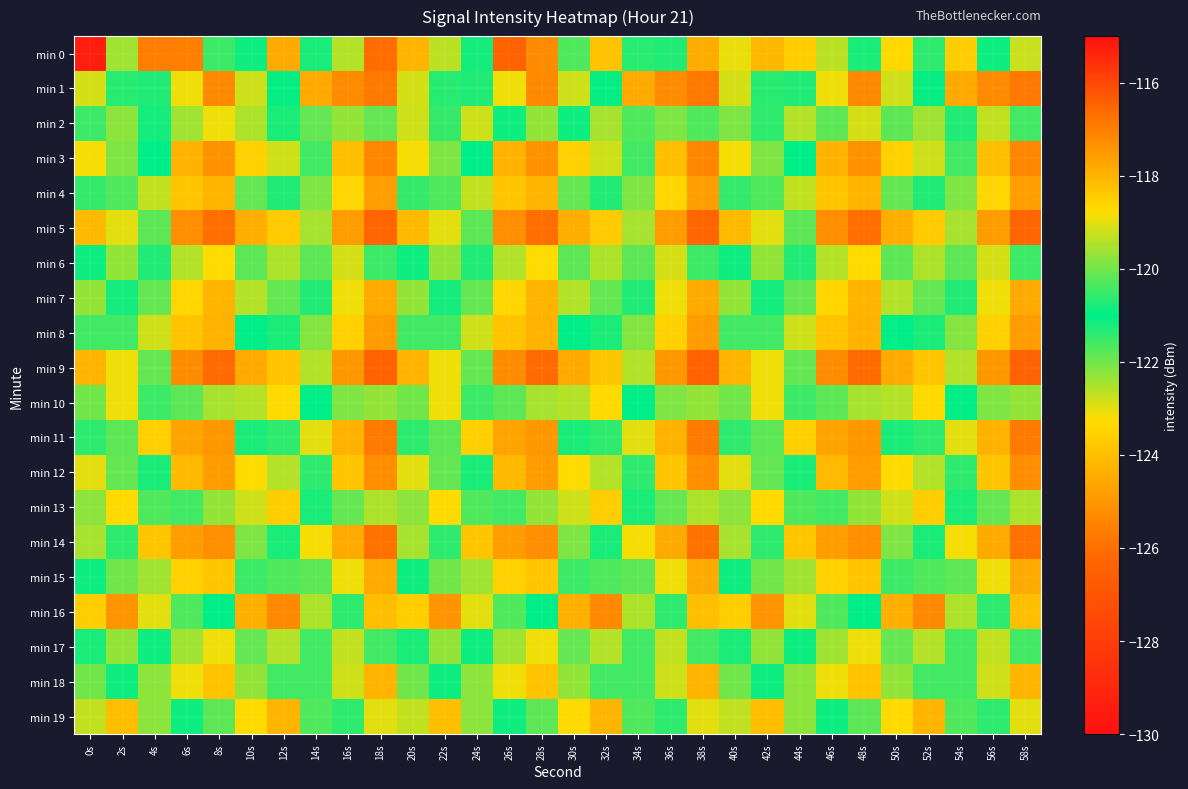

Reading left to right, transcribe all the data shown in this chart.

min 0: 0s=-129.4	2s=-122.4	4s=-125.6	6s=-125.6	8s=-121.5	10s=-120.9	12s=-124.5	14s=-120.8	16s=-119.4	18s=-126.1	20s=-118.0	22s=-122.6	24s=-120.8	26s=-126.3	28s=-125.3	30s=-120.3	32s=-123.9	34s=-121.4	36s=-120.7	38s=-124.4	40s=-123.1	42s=-124.2	44s=-123.7	46s=-122.6	48s=-121.2	50s=-123.4	52s=-120.6	54s=-123.6	56s=-121.1	58s=-122.8
min 1: 0s=-122.9	2s=-121.3	4s=-121.3	6s=-123.1	8s=-125.4	10s=-122.8	12s=-121.0	14s=-124.5	16s=-125.3	18s=-125.8	20s=-122.9	22s=-121.3	24s=-121.3	26s=-123.1	28s=-125.4	30s=-122.8	32s=-121.0	34s=-124.5	36s=-125.3	38s=-125.8	40s=-122.9	42s=-121.3	44s=-121.3	46s=-123.1	48s=-125.4	50s=-122.8	52s=-121.0	54s=-124.5	56s=-125.3	58s=-125.8
min 2: 0s=-120.5	2s=-119.8	4s=-121.2	6s=-122.4	8s=-123.1	10s=-119.5	12s=-120.8	14s=-121.9	16s=-122.3	18s=-120.1	20s=-119.2	22s=-121.5	24s=-122.8	26s=-120.9	28s=-119.7	30s=-121.1	32s=-122.5	34s=-120.3	36s=-119.9	38s=-121.7	40s=-122.1	42s=-120.6	44s=-119.4	46s=-121.8	48s=-122.9	50s=-120.2	52s=-119.6	54s=-121.3	56s=-122.7	58s=-120.4
min 3: 0s=-123.2	2s=-122.1	4s=-121.0	6s=-124.3	8s=-125.1	10s=-123.5	12s=-122.8	14s=-121.6	16s=-124.0	18s=-125.4	20s=-123.2	22s=-122.1	24s=-121.0	26s=-124.3	28s=-125.1	30s=-123.5	32s=-122.8	34s=-121.6	36s=-124.0	38s=-125.4	40s=-123.2	42s=-122.1	44s=-121.0	46s=-124.3	48s=-125.1	50s=-123.5	52s=-122.8	54s=-121.6	56s=-124.0	58s=-125.4
min 4: 0s=-121.5	2s=-120.3	4s=-122.7	6s=-123.8	8s=-124.2	10s=-121.9	12s=-120.7	14s=-122.1	16s=-123.4	18s=-124.8	20s=-121.5	22s=-120.3	24s=-122.7	26s=-123.8	28s=-124.2	30s=-121.9	32s=-120.7	34s=-122.1	36s=-123.4	38s=-124.8	40s=-121.5	42s=-120.3	44s=-122.7	46s=-123.8	48s=-124.2	50s=-121.9	52s=-120.7	54s=-122.1	56s=-123.4	58s=-124.8
min 5: 0s=-124.1	2s=-123.0	4s=-121.8	6s=-125.2	8s=-126.0	10s=-124.4	12s=-123.7	14s=-122.5	16s=-124.9	18s=-126.3	20s=-124.1	22s=-123.0	24s=-121.8	26s=-125.2	28s=-126.0	30s=-124.4	32s=-123.7	34s=-122.5	36s=-124.9	38s=-126.3	40s=-124.1	42s=-123.0	44s=-121.8	46s=-125.2	48s=-126.0	50s=-124.4	52s=-123.7	54s=-122.5	56s=-124.9	58s=-126.3
min 6: 0s=-120.9	2s=-119.7	4s=-121.3	6s=-122.6	8s=-123.3	10s=-120.2	12s=-119.5	14s=-121.8	16s=-122.9	18s=-120.5	20s=-120.9	22s=-119.7	24s=-121.3	26s=-122.6	28s=-123.3	30s=-120.2	32s=-119.5	34s=-121.8	36s=-122.9	38s=-120.5	40s=-120.9	42s=-119.7	44s=-121.3	46s=-122.6	48s=-123.3	50s=-120.2	52s=-119.5	54s=-121.8	56s=-122.9	58s=-120.5
min 7: 0s=-122.3	2s=-121.2	4s=-120.1	6s=-123.4	8s=-124.2	10s=-122.6	12s=-121.9	14s=-120.7	16s=-123.1	18s=-124.5	20s=-122.3	22s=-121.2	24s=-120.1	26s=-123.4	28s=-124.2	30s=-122.6	32s=-121.9	34s=-120.7	36s=-123.1	38s=-124.5	40s=-122.3	42s=-121.2	44s=-120.1	46s=-123.4	48s=-124.2	50s=-122.6	52s=-121.9	54s=-120.7	56s=-123.1	58s=-124.5
min 8: 0s=-121.6	2s=-120.4	4s=-122.8	6s=-123.9	8s=-124.3	10s=-121.0	12s=-120.8	14s=-122.2	16s=-123.5	18s=-124.9	20s=-121.6	22s=-120.4	24s=-122.8	26s=-123.9	28s=-124.3	30s=-121.0	32s=-120.8	34s=-122.2	36s=-123.5	38s=-124.9	40s=-121.6	42s=-120.4	44s=-122.8	46s=-123.9	48s=-124.3	50s=-121.0	52s=-120.8	54s=-122.2	56s=-123.5	58s=-124.9
min 9: 0s=-124.2	2s=-123.1	4s=-121.9	6s=-125.3	8s=-126.1	10s=-124.5	12s=-123.8	14s=-122.6	16s=-125.0	18s=-126.4	20s=-124.2	22s=-123.1	24s=-121.9	26s=-125.3	28s=-126.1	30s=-124.5	32s=-123.8	34s=-122.6	36s=-125.0	38s=-126.4	40s=-124.2	42s=-123.1	44s=-121.9	46s=-125.3	48s=-126.1	50s=-124.5	52s=-123.8	54s=-122.6	56s=-125.0	58s=-126.4
min 10: 0s=-120.0	2s=-118.9	4s=-120.5	6s=-121.8	8s=-122.5	10s=-119.4	12s=-118.7	14s=-121.0	16s=-122.1	18s=-119.7	20s=-120.0	22s=-118.9	24s=-120.5	26s=-121.8	28s=-122.5	30s=-119.4	32s=-118.7	34s=-121.0	36s=-122.1	38s=-119.7	40s=-120.0	42s=-118.9	44s=-120.5	46s=-121.8	48s=-122.5	50s=-119.4	52s=-118.7	54s=-121.0	56s=-122.1	58s=-119.7
min 11: 0s=-121.4	2s=-120.2	4s=-123.6	6s=-124.7	8s=-125.0	10s=-120.8	12s=-120.6	14s=-123.0	16s=-124.3	18s=-125.7	20s=-121.4	22s=-120.2	24s=-123.6	26s=-124.7	28s=-125.0	30s=-120.8	32s=-120.6	34s=-123.0	36s=-124.3	38s=-125.7	40s=-121.4	42s=-120.2	44s=-123.6	46s=-124.7	48s=-125.0	50s=-120.8	52s=-120.6	54s=-123.0	56s=-124.3	58s=-125.7
min 12: 0s=-123.0	2s=-121.9	4s=-120.8	6s=-124.1	8s=-124.9	10s=-123.3	12s=-122.6	14s=-121.4	16s=-123.8	18s=-125.2	20s=-123.0	22s=-121.9	24s=-120.8	26s=-124.1	28s=-124.9	30s=-123.3	32s=-122.6	34s=-121.4	36s=-123.8	38s=-125.2	40s=-123.0	42s=-121.9	44s=-120.8	46s=-124.1	48s=-124.9	50s=-123.3	52s=-122.6	54s=-121.4	56s=-123.8	58s=-125.2
min 13: 0s=-119.8	2s=-118.7	4s=-120.3	6s=-121.6	8s=-122.3	10s=-119.2	12s=-118.5	14s=-120.8	16s=-121.9	18s=-119.5	20s=-119.8	22s=-118.7	24s=-120.3	26s=-121.6	28s=-122.3	30s=-119.2	32s=-118.5	34s=-120.8	36s=-121.9	38s=-119.5	40s=-119.8	42s=-118.7	44s=-120.3	46s=-121.6	48s=-122.3	50s=-119.2	52s=-118.5	54s=-120.8	56s=-121.9	58s=-119.5
min 14: 0s=-122.5	2s=-121.4	4s=-123.8	6s=-124.9	8s=-125.2	10s=-122.1	12s=-120.8	14s=-123.2	16s=-124.5	18s=-125.9	20s=-122.5	22s=-121.4	24s=-123.8	26s=-124.9	28s=-125.2	30s=-122.1	32s=-120.8	34s=-123.2	36s=-124.5	38s=-125.9	40s=-122.5	42s=-121.4	44s=-123.8	46s=-124.9	48s=-125.2	50s=-122.1	52s=-120.8	54s=-123.2	56s=-124.5	58s=-125.9
min 15: 0s=-121.1	2s=-120.0	4s=-122.4	6s=-123.5	8s=-123.8	10s=-120.5	12s=-120.3	14s=-121.8	16s=-123.1	18s=-124.5	20s=-121.1	22s=-120.0	24s=-122.4	26s=-123.5	28s=-123.8	30s=-120.5	32s=-120.3	34s=-121.8	36s=-123.1	38s=-124.5	40s=-121.1	42s=-120.0	44s=-122.4	46s=-123.5	48s=-123.8	50s=-120.5	52s=-120.3	54s=-121.8	56s=-123.1	58s=-124.5
min 16: 0s=-118.5	2s=-117.4	4s=-119.0	6s=-120.3	8s=-121.0	10s=-117.9	12s=-117.2	14s=-119.5	16s=-120.6	18s=-118.2	20s=-118.5	22s=-117.4	24s=-119.0	26s=-120.3	28s=-121.0	30s=-117.9	32s=-117.2	34s=-119.5	36s=-120.6	38s=-118.2	40s=-118.5	42s=-117.4	44s=-119.0	46s=-120.3	48s=-121.0	50s=-117.9	52s=-117.2	54s=-119.5	56s=-120.6	58s=-118.2
min 17: 0s=-120.8	2s=-119.7	4s=-121.1	6s=-122.4	8s=-123.1	10s=-120.1	12s=-119.4	14s=-121.6	16s=-122.7	18s=-120.4	20s=-120.8	22s=-119.7	24s=-121.1	26s=-122.4	28s=-123.1	30s=-120.1	32s=-119.4	34s=-121.6	36s=-122.7	38s=-120.4	40s=-120.8	42s=-119.7	44s=-121.1	46s=-122.4	48s=-123.1	50s=-120.1	52s=-119.4	54s=-121.6	56s=-122.7	58s=-120.4
min 18: 0s=-122.0	2s=-120.9	4s=-119.8	6s=-123.1	8s=-123.9	10s=-122.3	12s=-121.6	14s=-120.4	16s=-122.8	18s=-124.2	20s=-122.0	22s=-120.9	24s=-119.8	26s=-123.1	28s=-123.9	30s=-122.3	32s=-121.6	34s=-120.4	36s=-122.8	38s=-124.2	40s=-122.0	42s=-120.9	44s=-119.8	46s=-123.1	48s=-123.9	50s=-122.3	52s=-121.6	54s=-120.4	56s=-122.8	58s=-124.2
min 19: 0s=-119.3	2s=-118.2	4s=-119.8	6s=-121.1	8s=-121.8	10s=-118.7	12s=-118.0	14s=-120.3	16s=-121.4	18s=-119.0	20s=-119.3	22s=-118.2	24s=-119.8	26s=-121.1	28s=-121.8	30s=-118.7	32s=-118.0	34s=-120.3	36s=-121.4	38s=-119.0	40s=-119.3	42s=-118.2	44s=-119.8	46s=-121.1	48s=-121.8	50s=-118.7	52s=-118.0	54s=-120.3	56s=-121.4	58s=-119.0